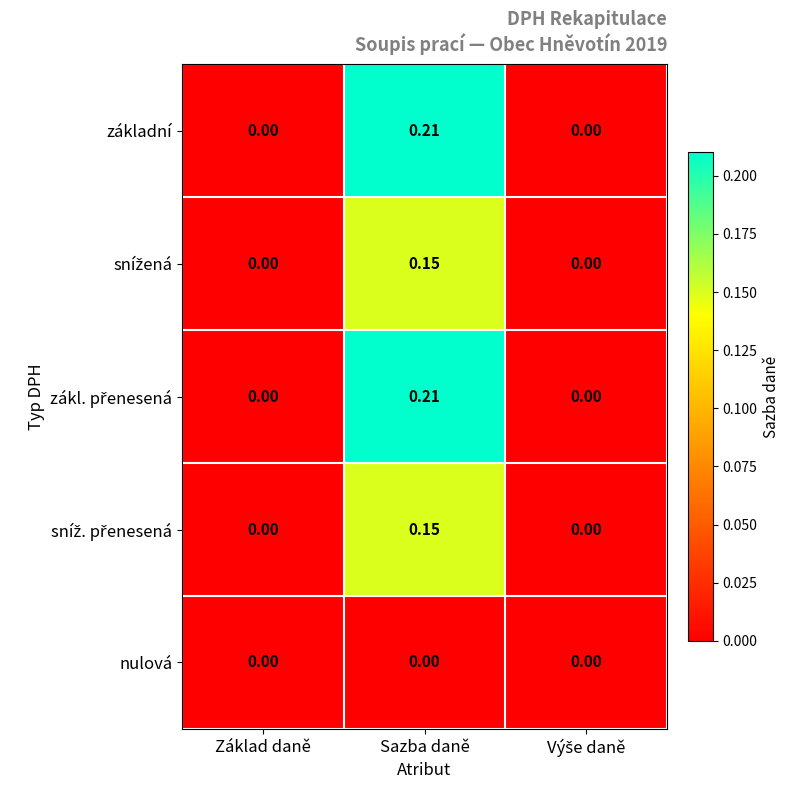

At which category is the sum across all series the highest?

Sazba daně